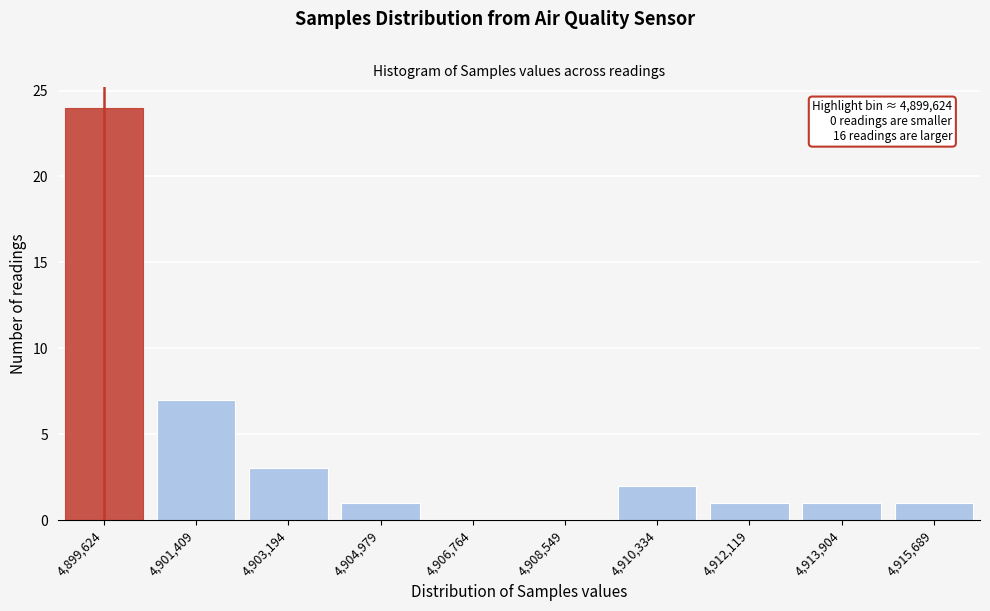

Reading left to right, extract all data points from this chart.

4,899,624=24	4,901,409=7	4,903,194=3	4,904,979=1	4,906,764=0	4,908,549=0	4,910,334=2	4,912,119=1	4,913,904=1	4,915,689=1